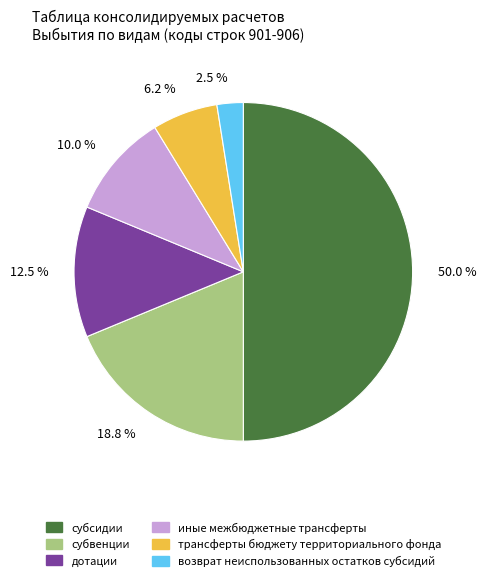

What percentage do трансферты бюджету территориального фонда and субсидии together represent?

56.2%